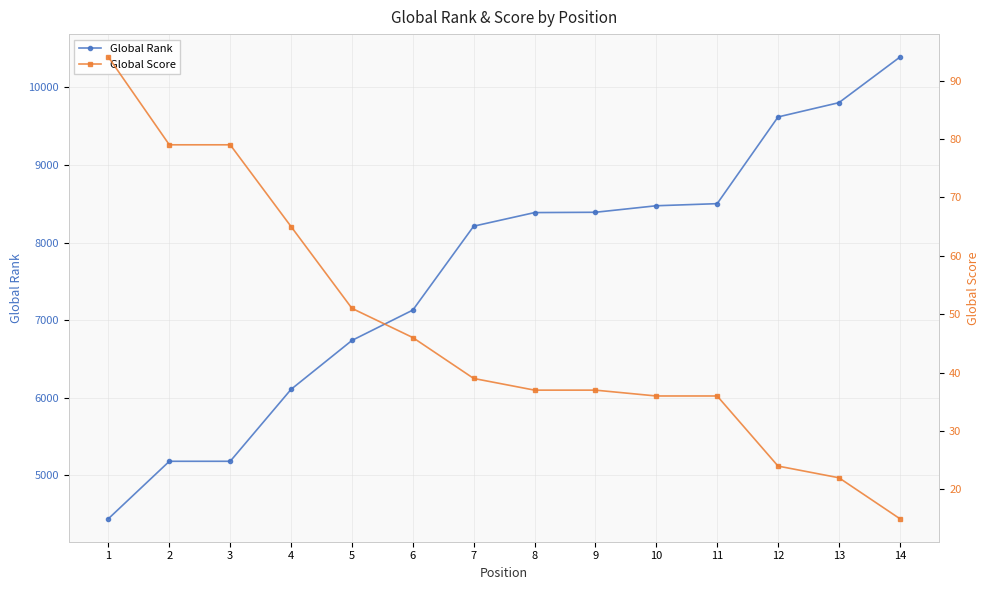

True or false: Global Score and Global Rank intersect in this chart.

False